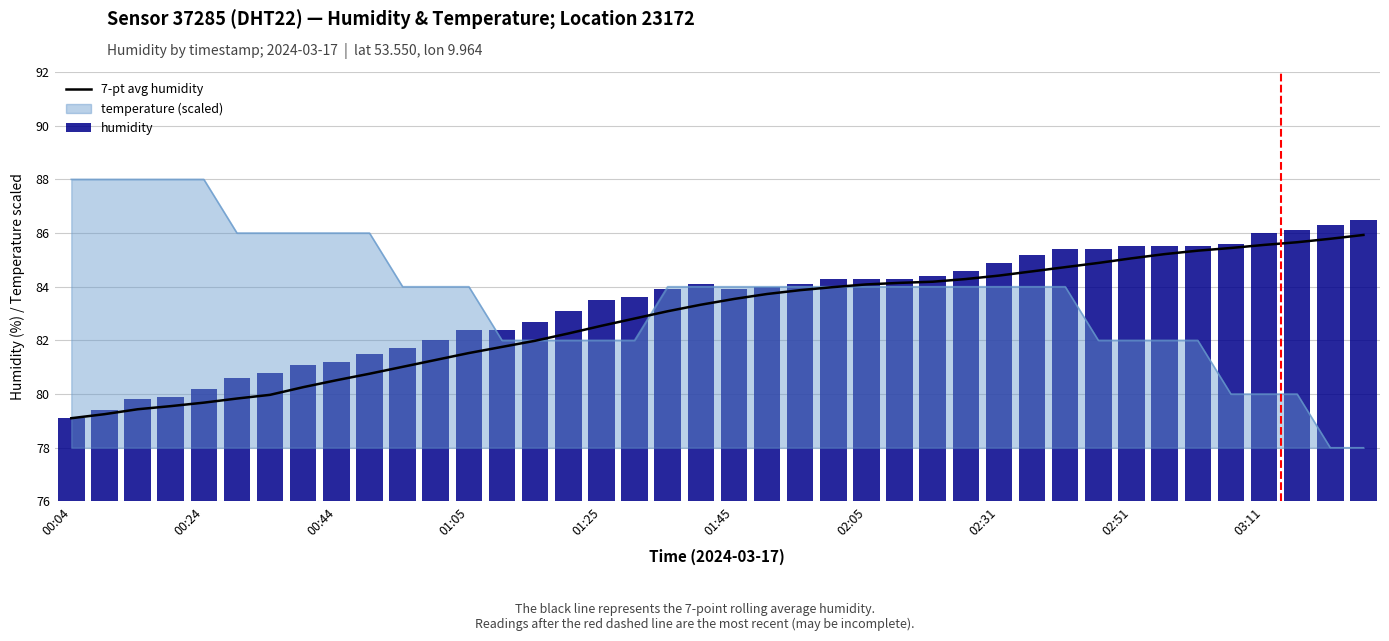

Is it true that 7-pt avg humidity equals 84.4 at 02:31?

True